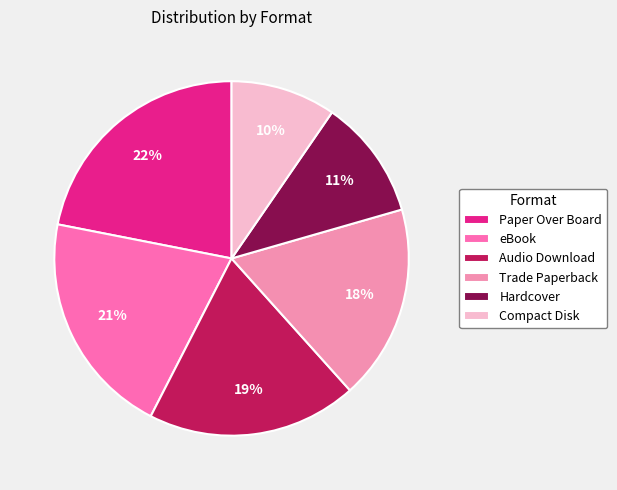

To the nearest percent, what is the difference between the largest and smallest slice percentages?

12%